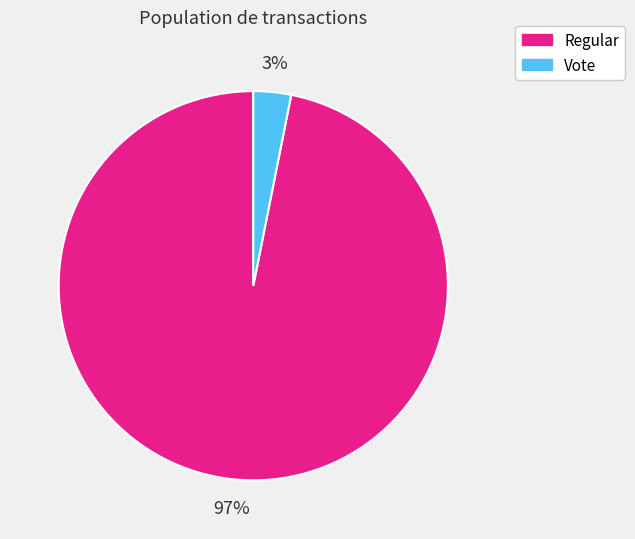

To the nearest percent, what is the difference between the largest and smallest slice percentages?

94%